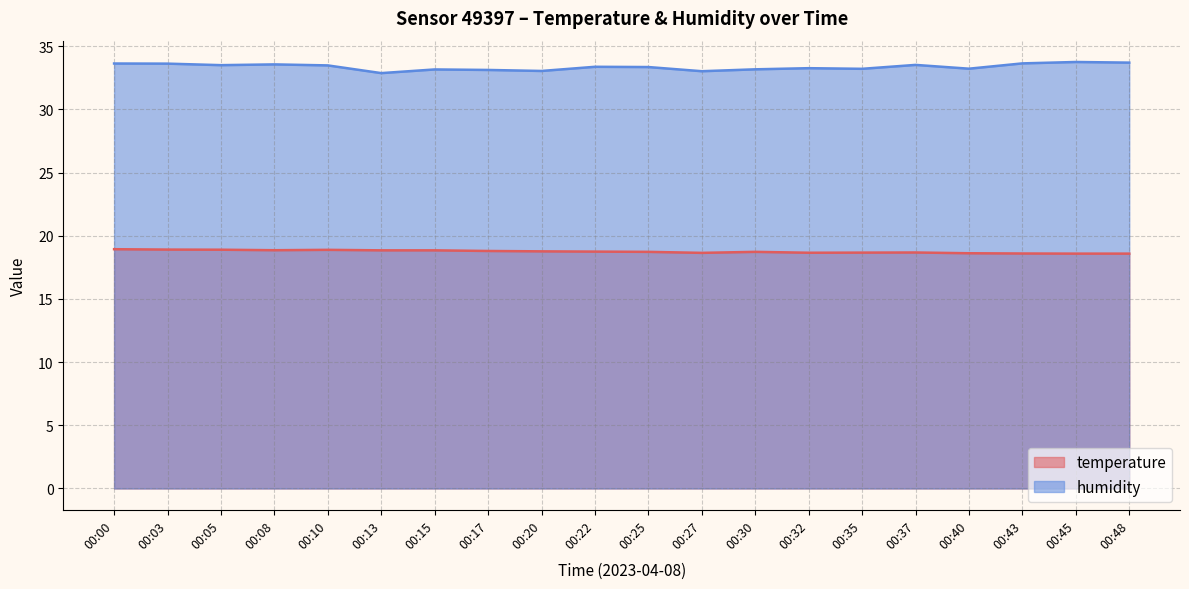

What value does the humidity series have at 00:43?

33.6